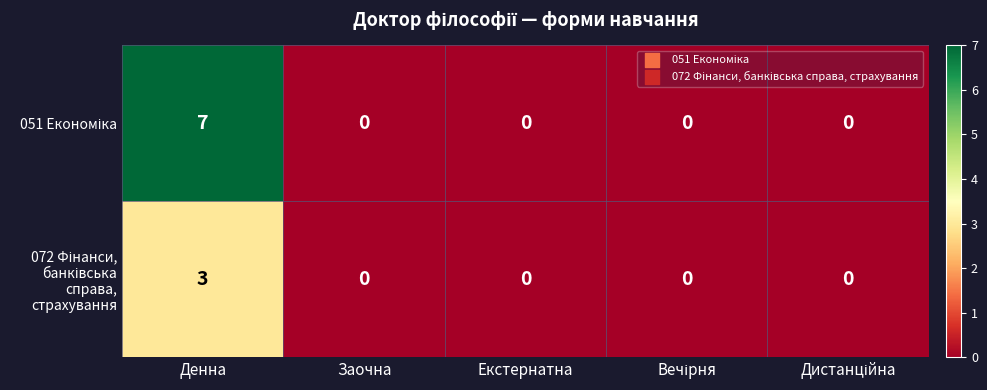

At which category is the sum across all series the highest?

Денна